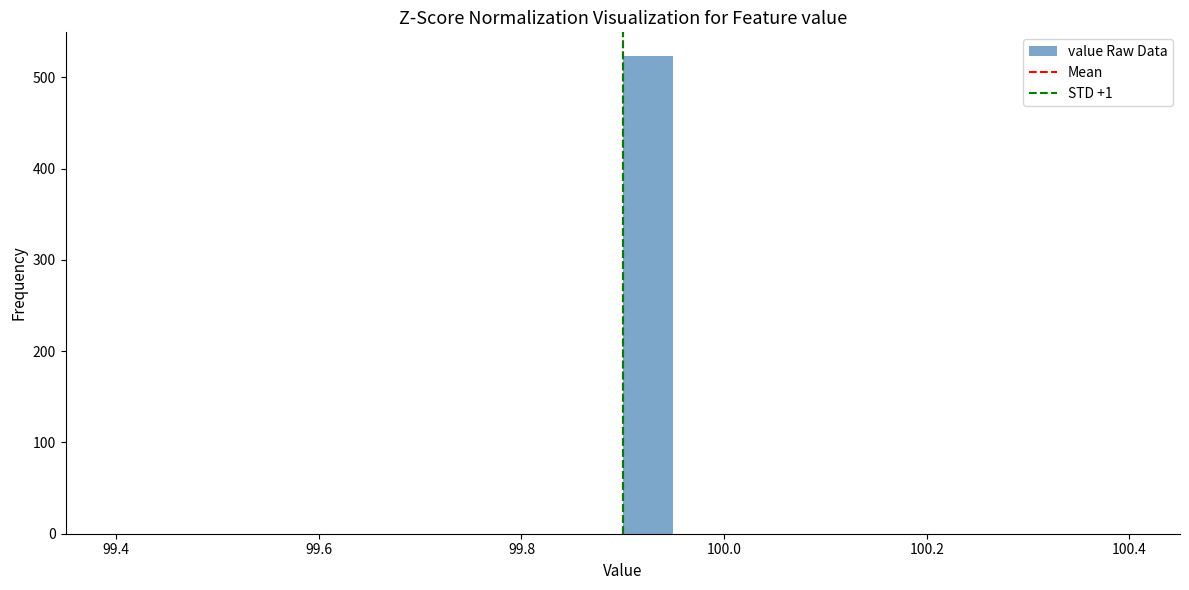

Read against the x-axis, roughly where is the centre of the tallest bar?

99.92